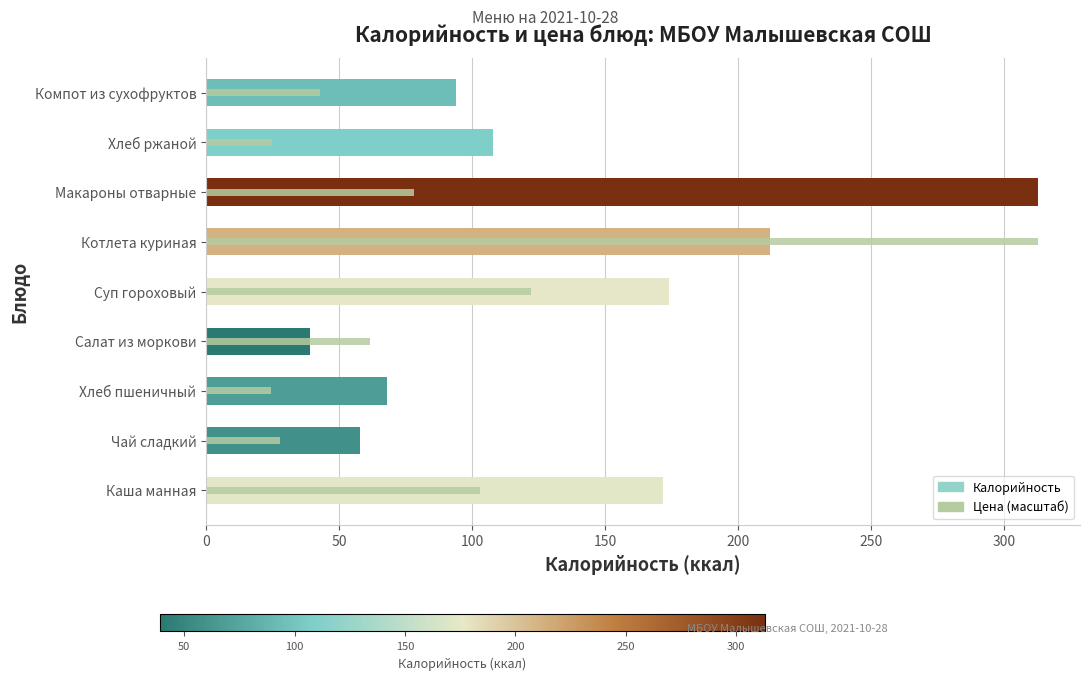

True or false: Калорийность has a value of 172.0 at Каша манная.

True